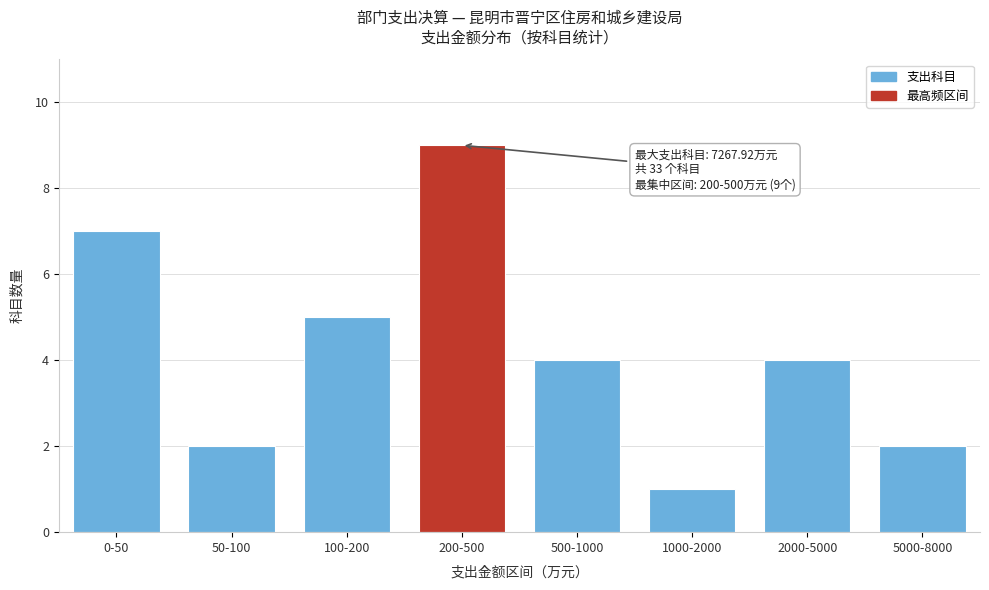

Reading left to right, extract all data points from this chart.

7	2	5	9	4	1	4	2